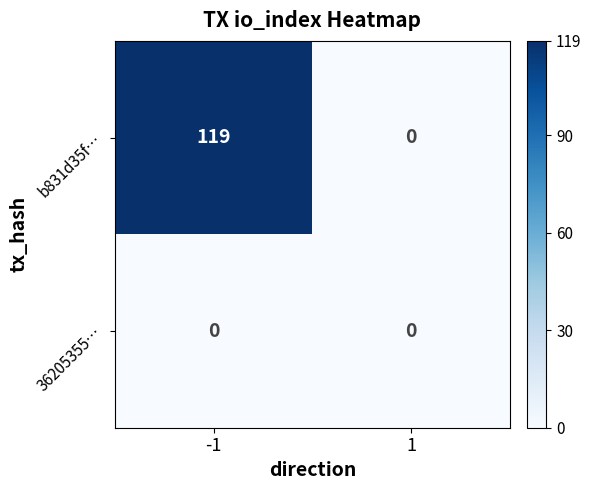

At which category is the sum across all series the highest?

-1